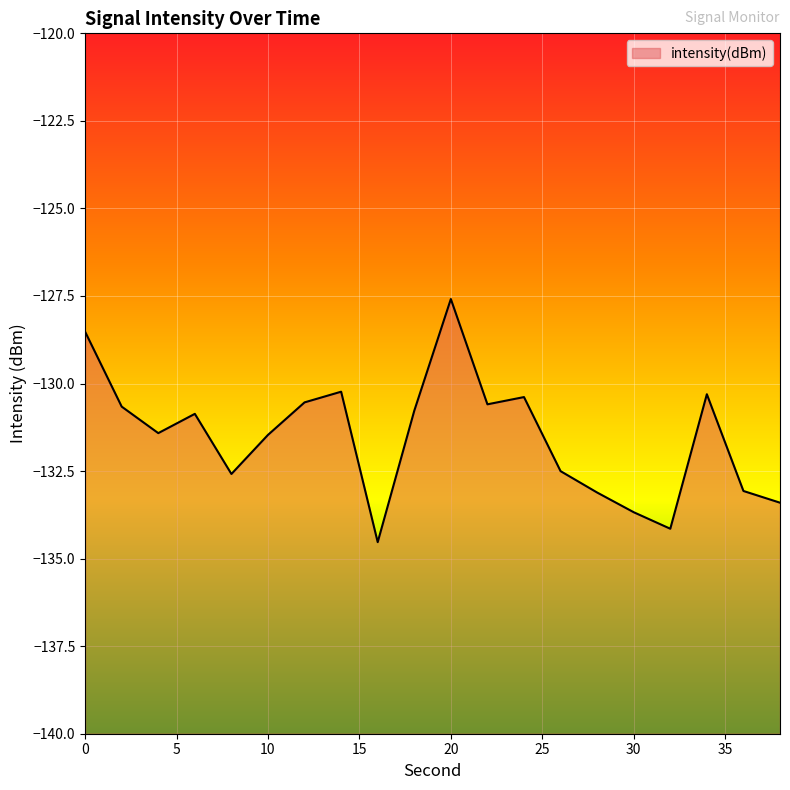

What is the difference between the maximum and minimum values?

6.9